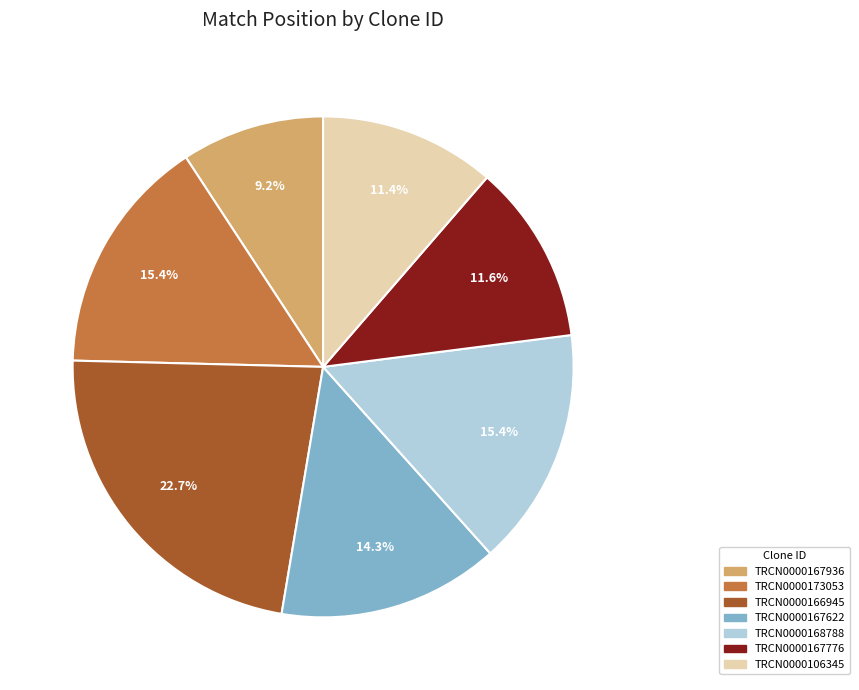

To the nearest percent, what is the average slice percentage?

14%